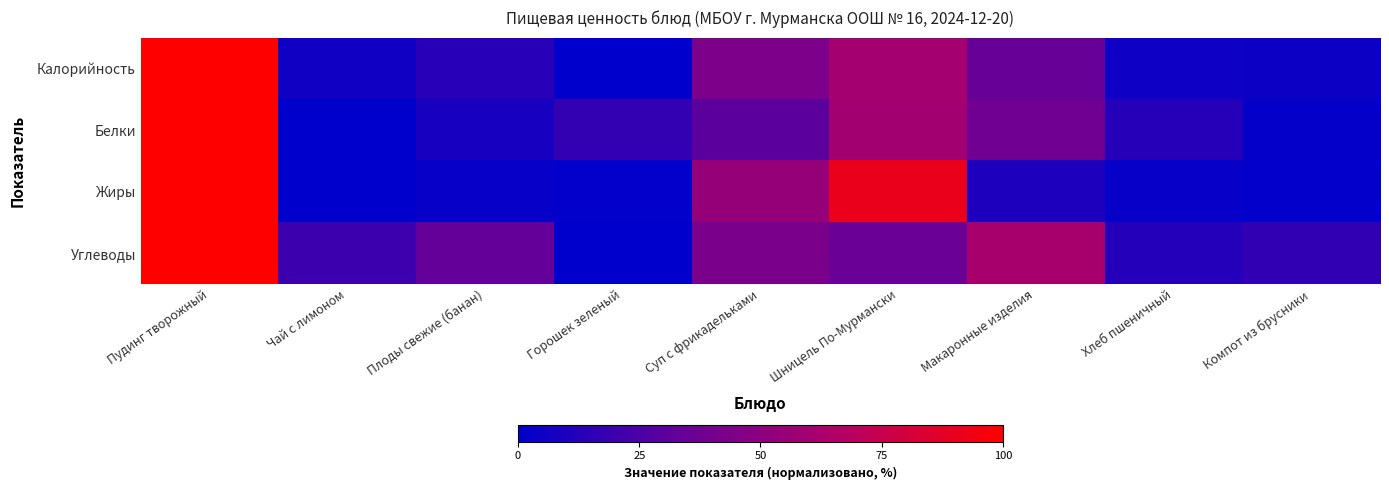

Reading left to right, extract all data points from this chart.

Калорийность: Пудинг творожный=100.0	Чай с лимоном=5.2	Плоды свежие (банан)=13.4	Горошек зеленый=0.0	Суп с фрикадельками=43.3	Шницель По-Мурмански=60.8	Макаронные изделия=34.2	Хлеб пшеничный=4.8	Компот из брусники=4.5
Белки: Пудинг творожный=100.0	Чай с лимоном=0.0	Плоды свежие (банан)=8.0	Горошек зеленый=17.1	Суп с фрикадельками=30.4	Шницель По-Мурмански=59.7	Макаронные изделия=38.1	Хлеб пшеничный=12.6	Компот из брусники=1.7
Жиры: Пудинг творожный=100.0	Чай с лимоном=0.0	Плоды свежие (банан)=2.6	Горошек зеленый=1.0	Суп с фрикадельками=54.0	Шницель По-Мурмански=90.6	Макаронные изделия=9.6	Хлеб пшеничный=2.2	Компот из брусники=1.0
Углеводы: Пудинг творожный=100.0	Чай с лимоном=19.8	Плоды свежие (банан)=32.9	Горошек зеленый=0.0	Суп с фрикадельками=42.5	Шницель По-Мурмански=35.2	Макаронные изделия=61.8	Хлеб пшеничный=11.8	Компот из брусники=16.3